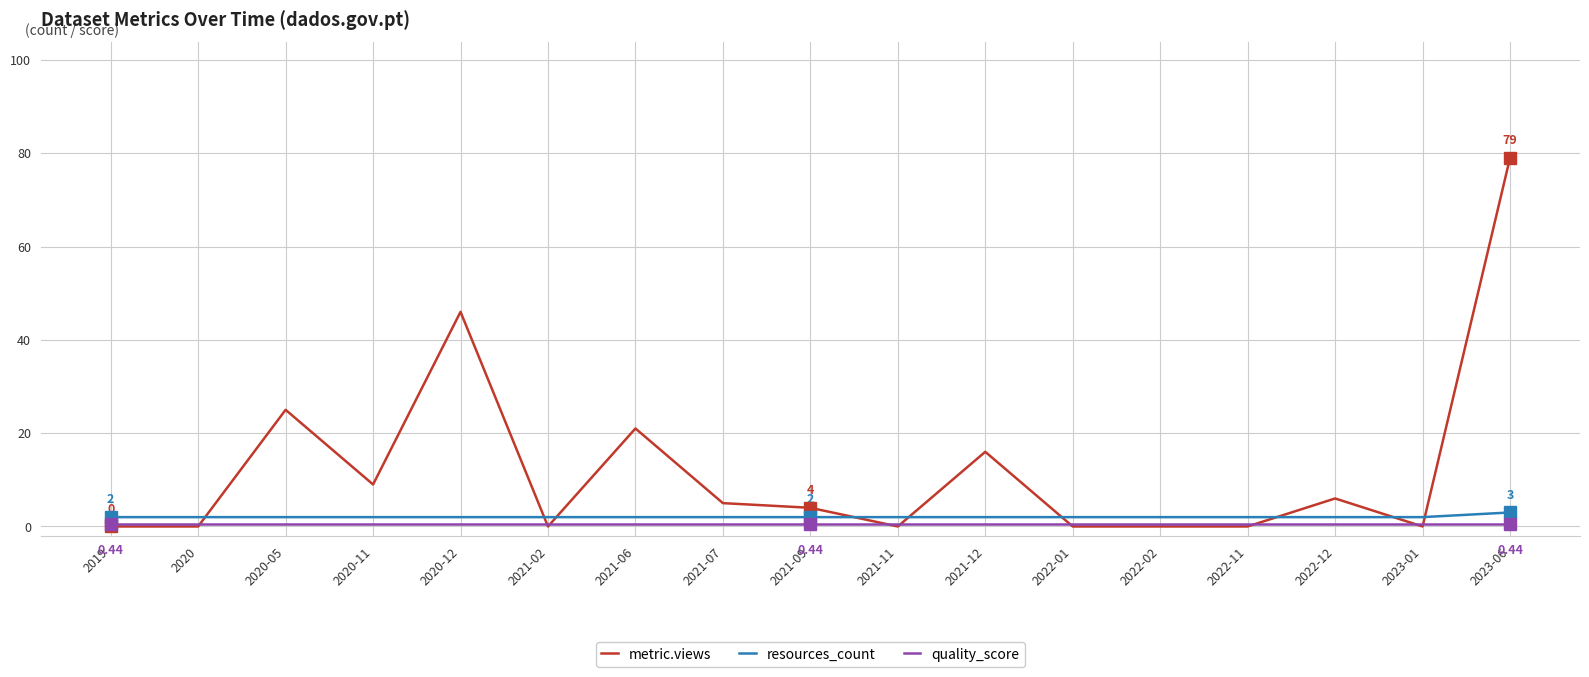

At how many categories does at least one series exceed 12?

5